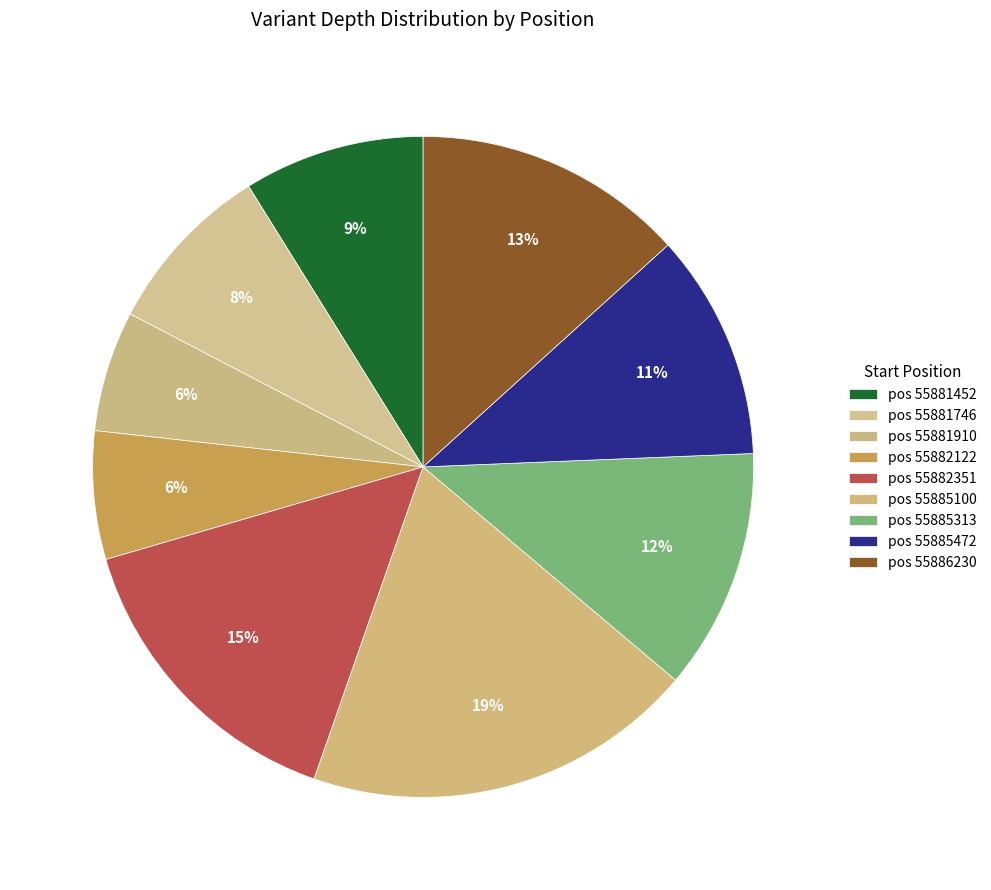

How many segments does this pie chart have?

9